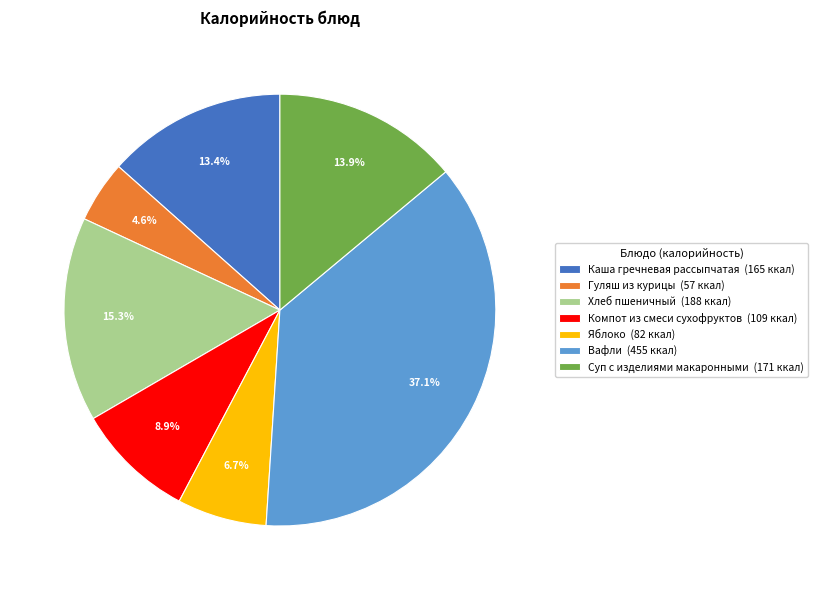

Count the number of slices in the pie.

7